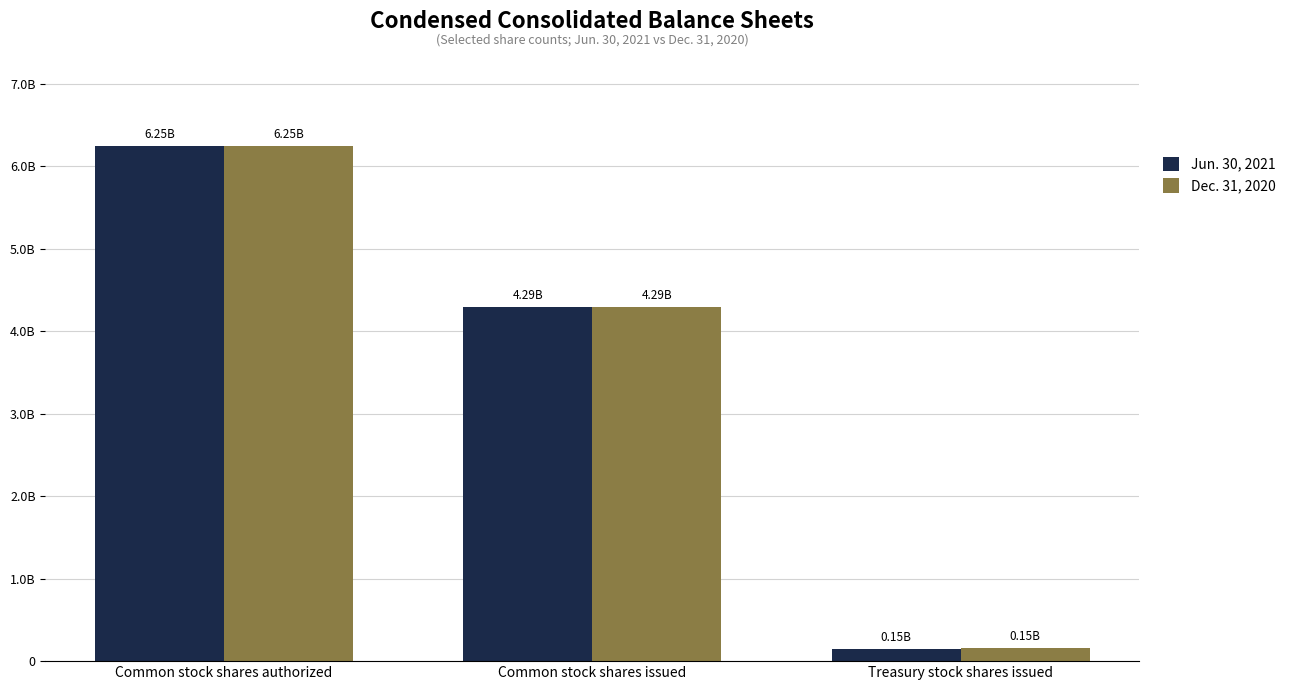

Rank the series at Treasury stock shares issued from lowest to highest value.

Jun. 30, 2021, Dec. 31, 2020